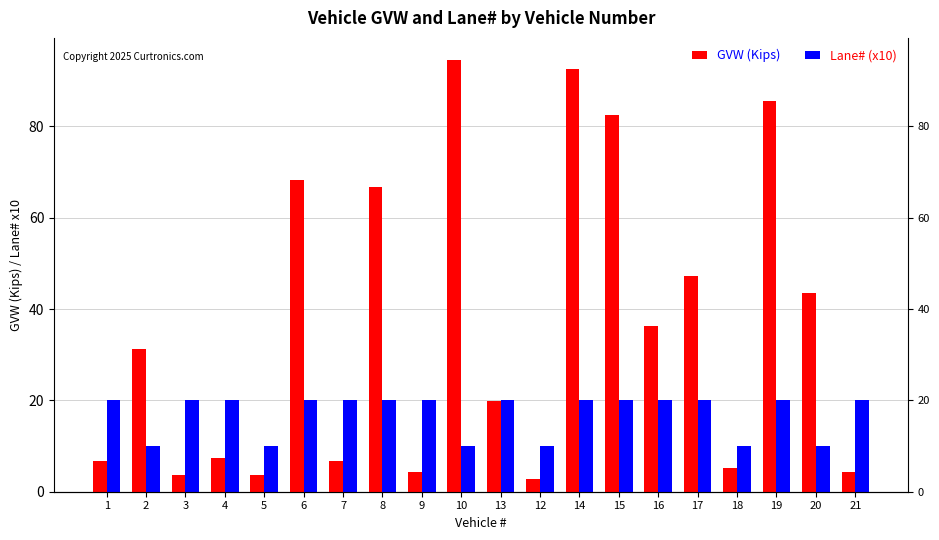

Where is GVW (Kips) nearest to the value 48?

17